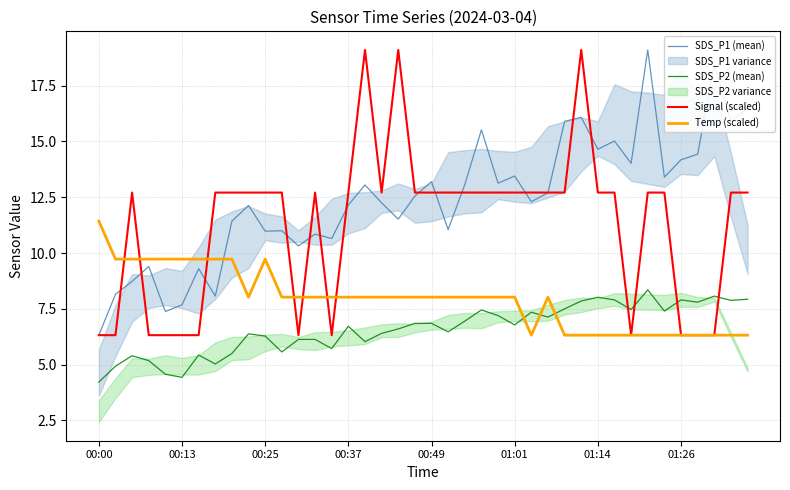

True or false: SDS_P2 (mean) has more than 0 points higher than both neighbors.

True